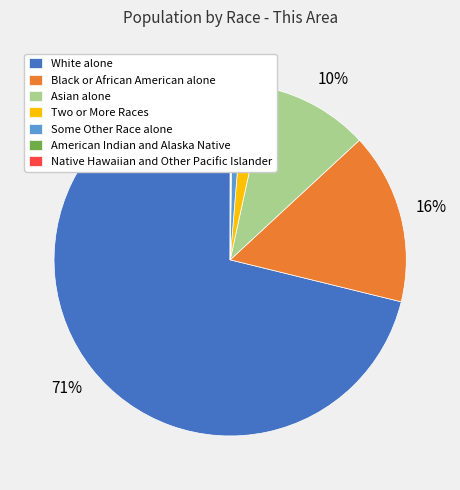

To the nearest percent, what percentage of the pie is Some Other Race alone?

1%